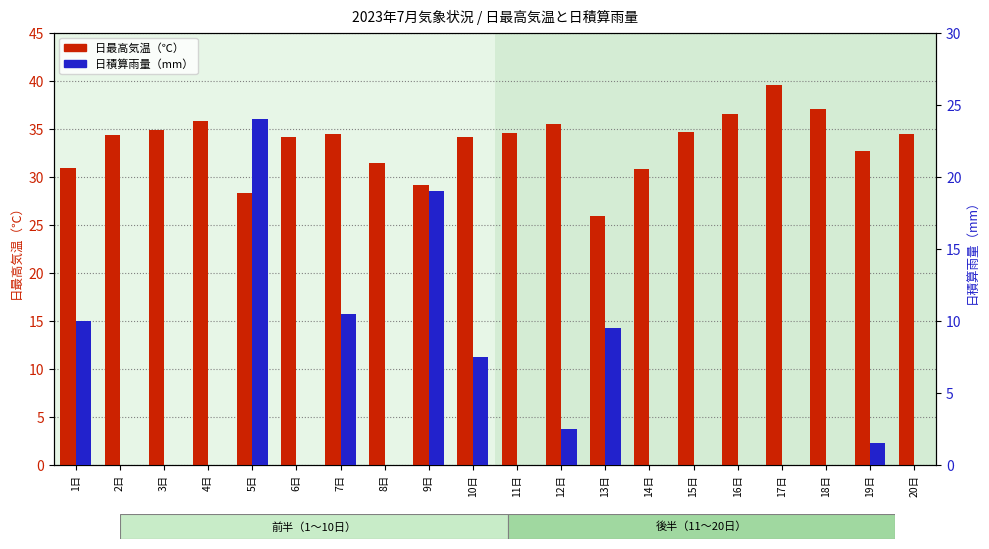

What is the total value across all series at 4日?

35.8